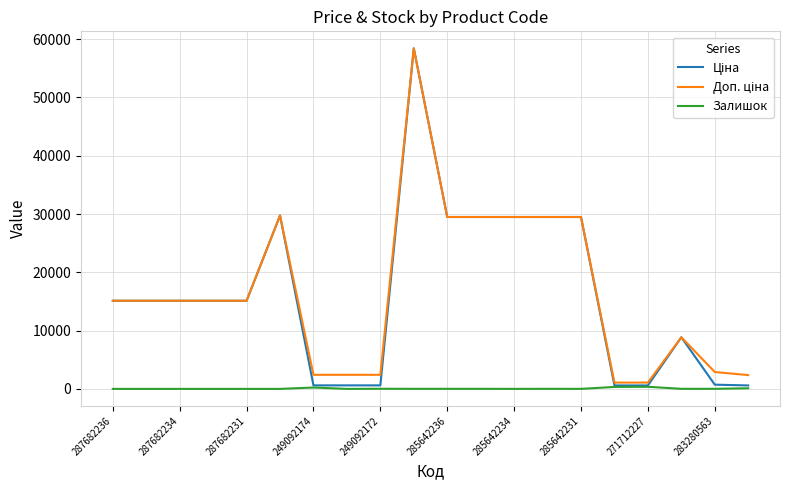

Is this an area chart (filled region under the line)?

No